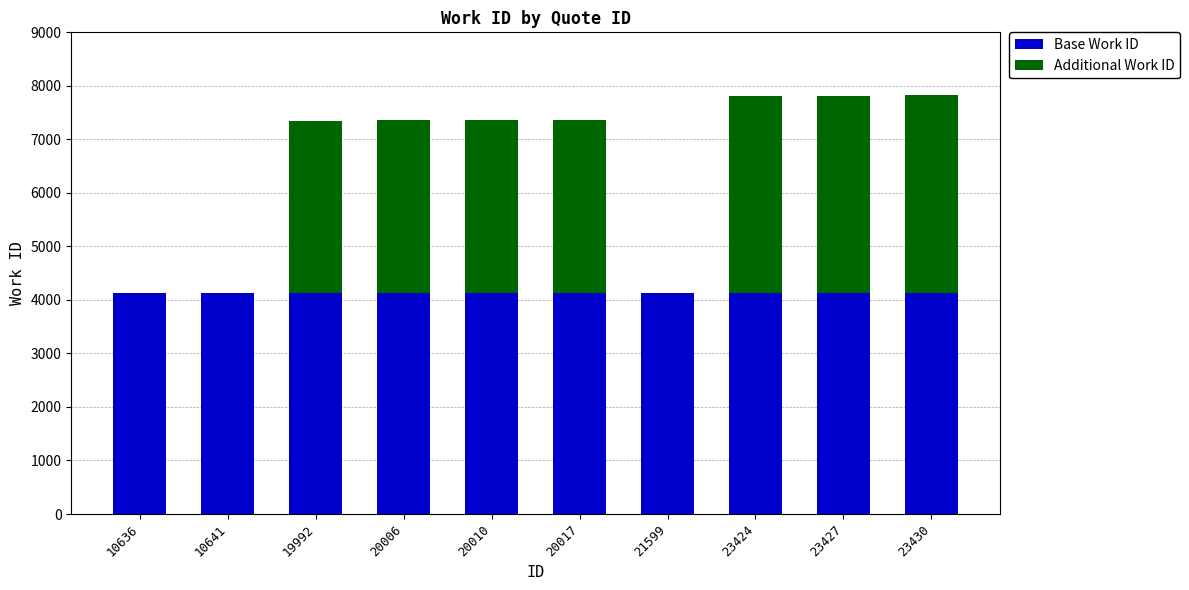

Reading right to left, transcribe the values for Base Work ID.

23430=4136	23427=4136	23424=4136	21599=4136	20017=4136	20010=4136	20006=4136	19992=4136	10641=4136	10636=4136